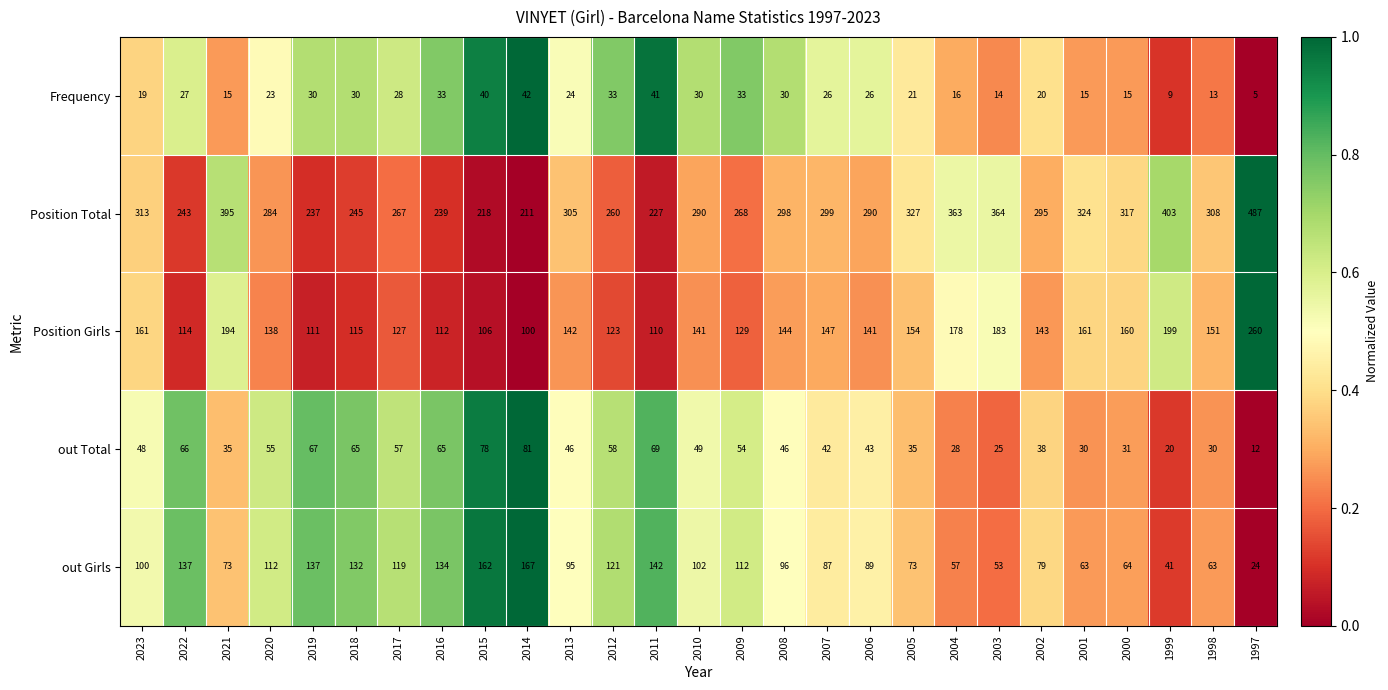

How many values in the Position Girls series are below 142?

13